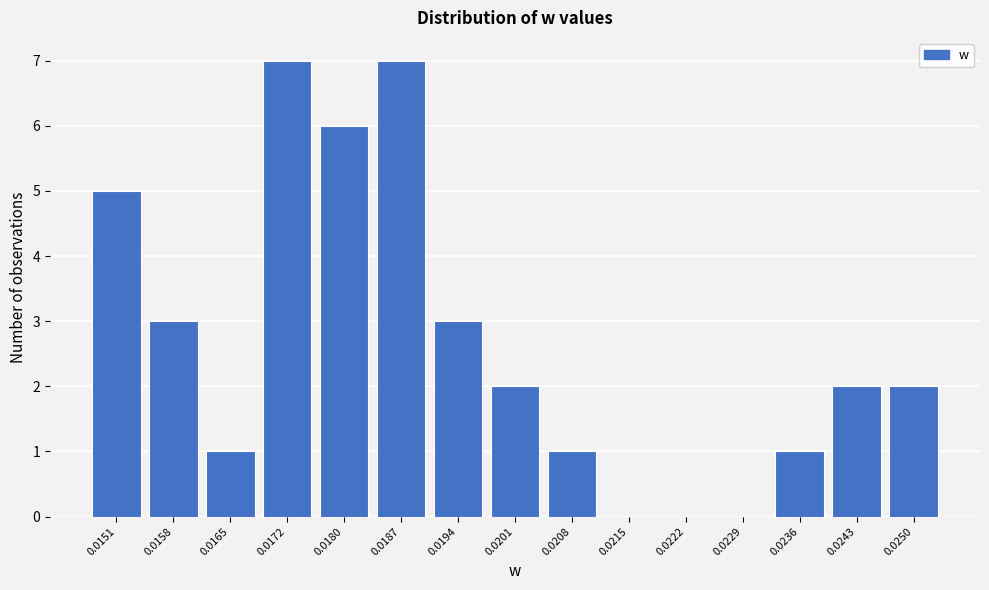

Reading right to left, extract all data points from this chart.

0.0250=2	0.0243=2	0.0236=1	0.0229=0	0.0222=0	0.0215=0	0.0208=1	0.0201=2	0.0194=3	0.0187=7	0.0180=6	0.0172=7	0.0165=1	0.0158=3	0.0151=5